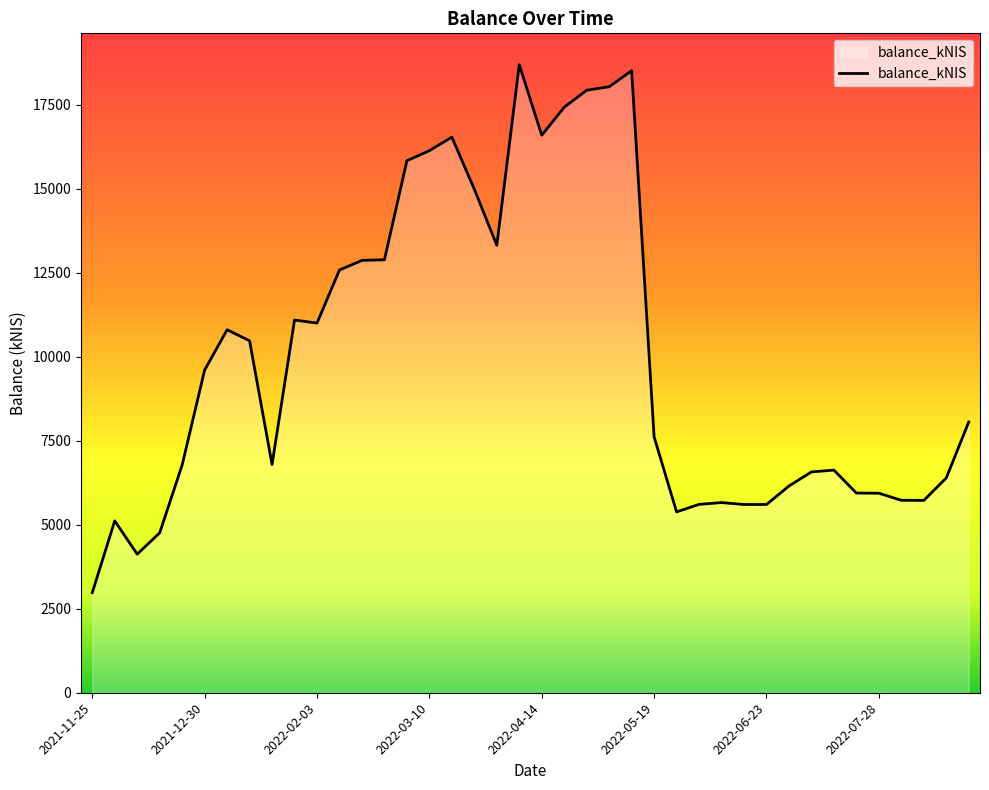

Count the number of values greater than 8060.

20